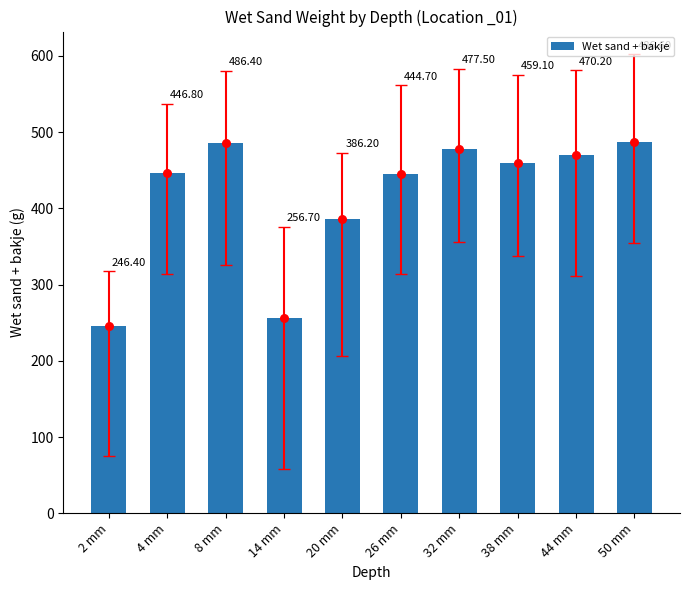

What is the ratio of the value at 20 mm to the value at 2 mm?

1.6